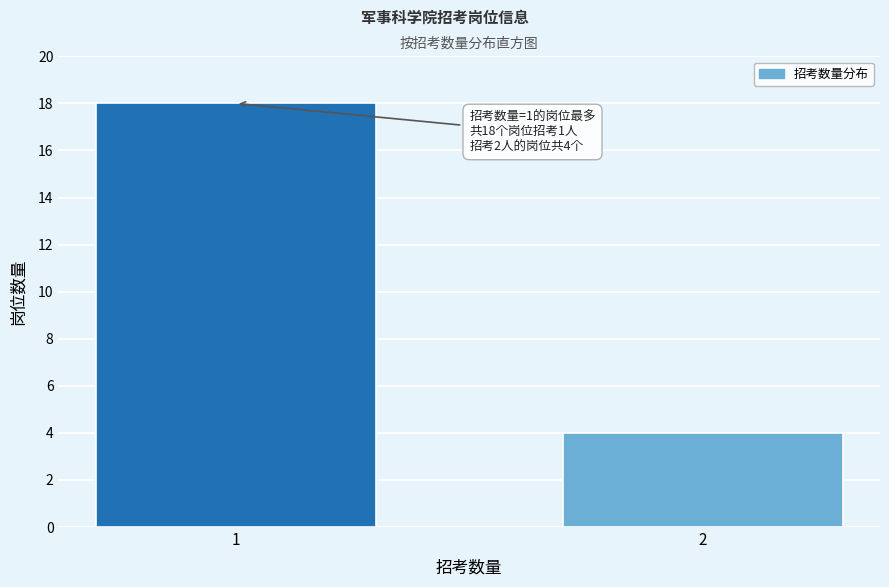

Reading right to left, list all the values displayed in this chart.

4	18